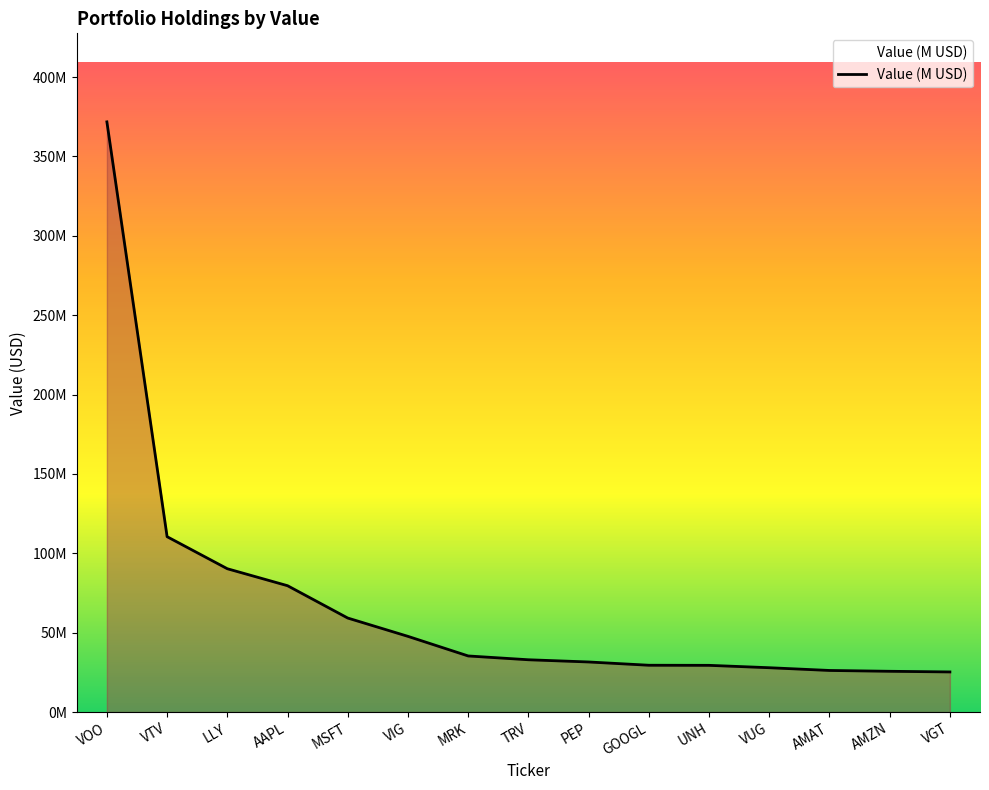

Does the chart display data point markers on the line(s)?

No